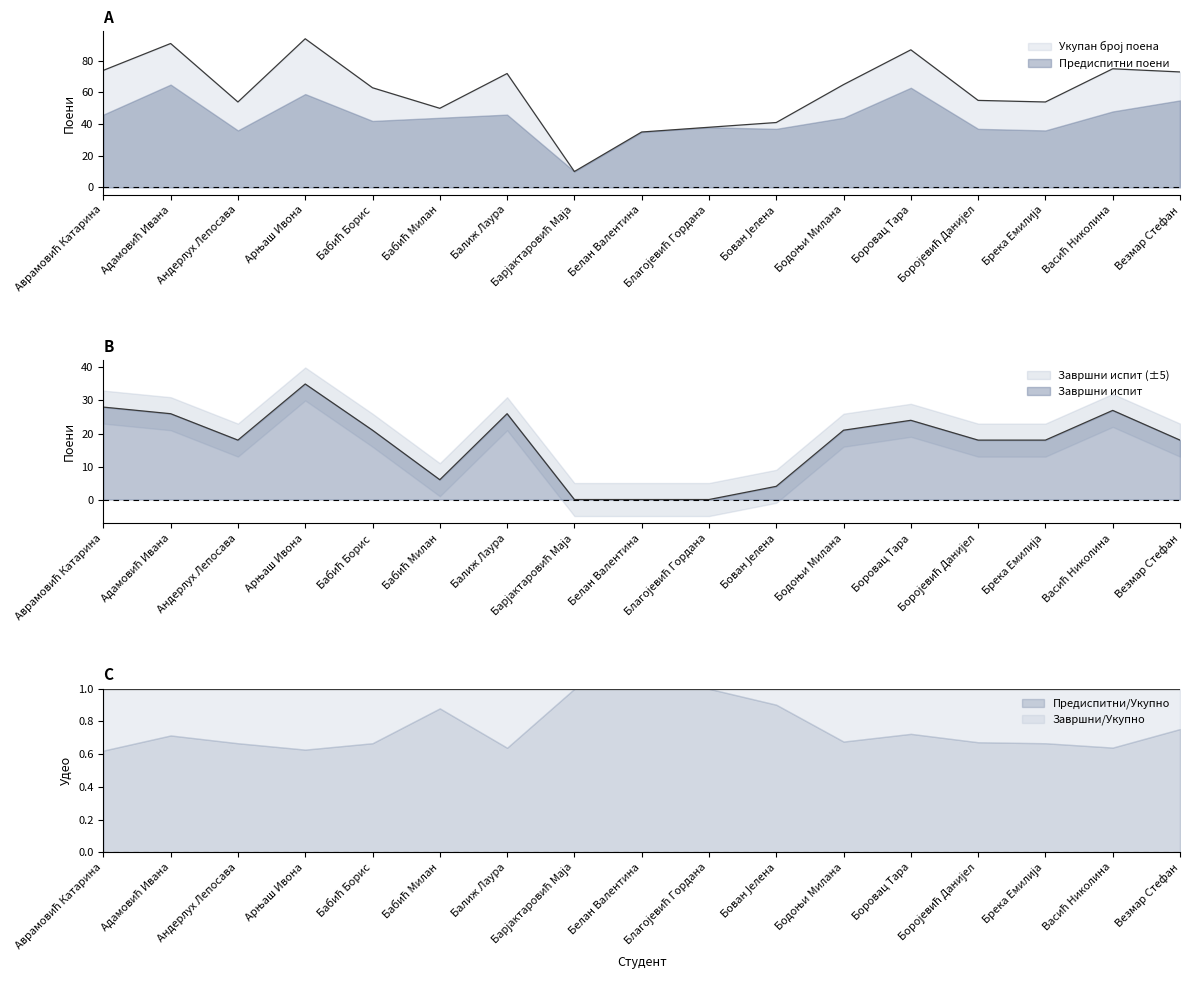

What is the highest value of the Предиспитни/Укупно series?

1.0